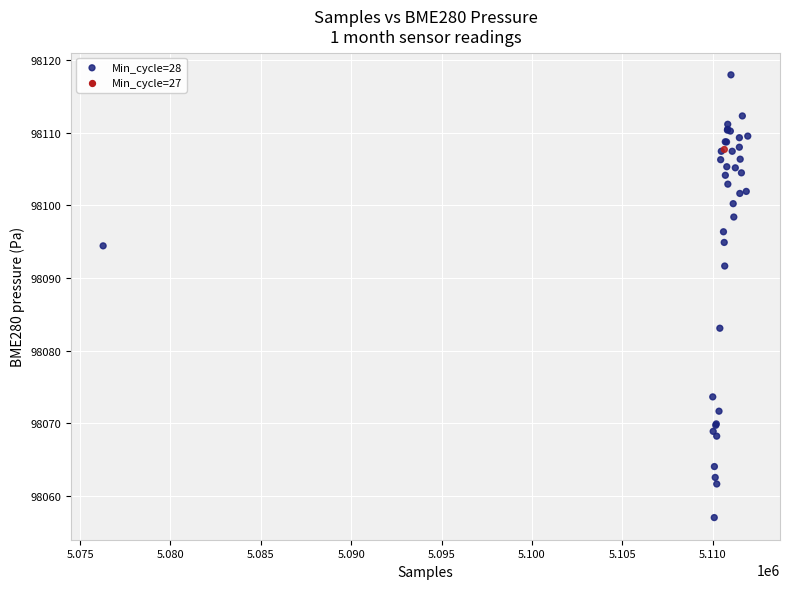

What Y value in the scatter plot is closest to 98087?

98083.1